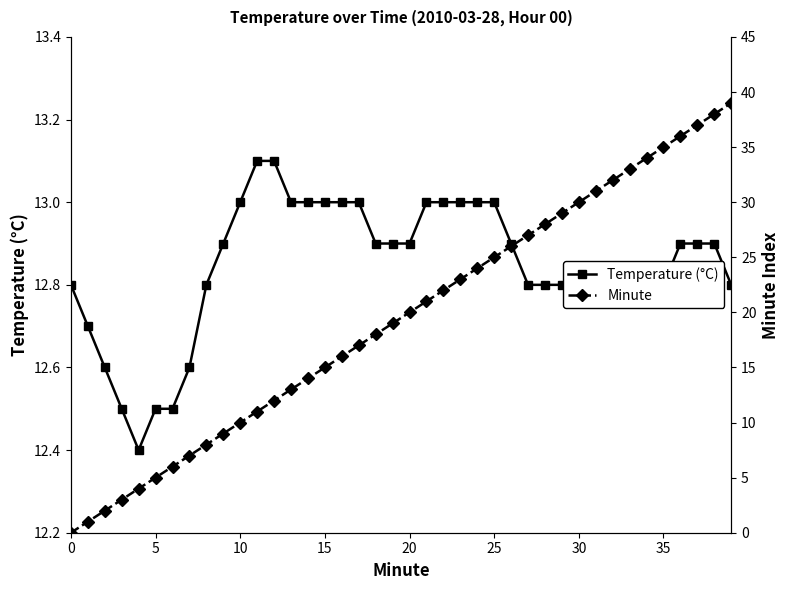

True or false: Minute and Temperature (°C) cross at least once.

False